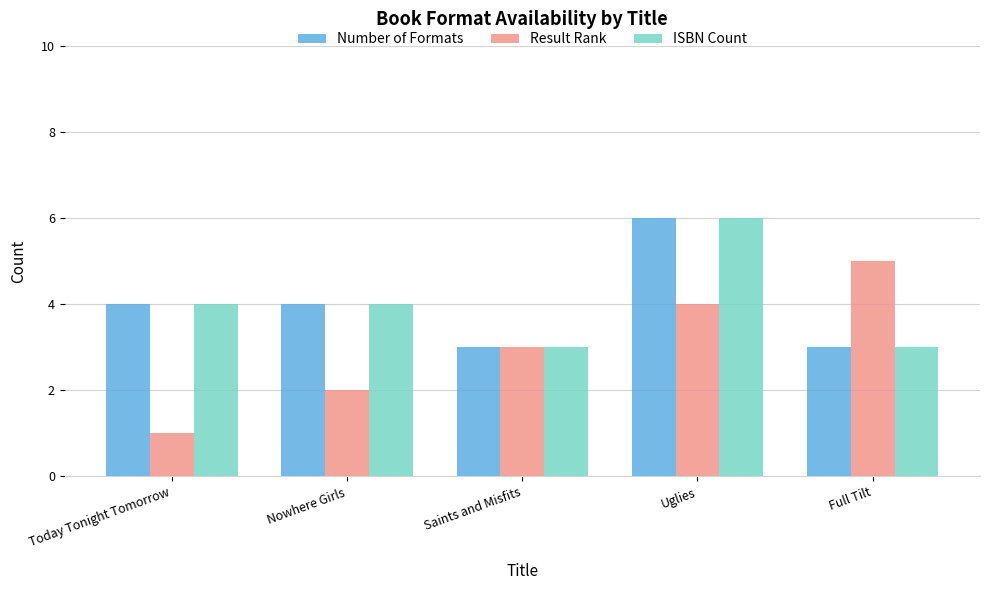

What position from the left is Nowhere Girls?

2